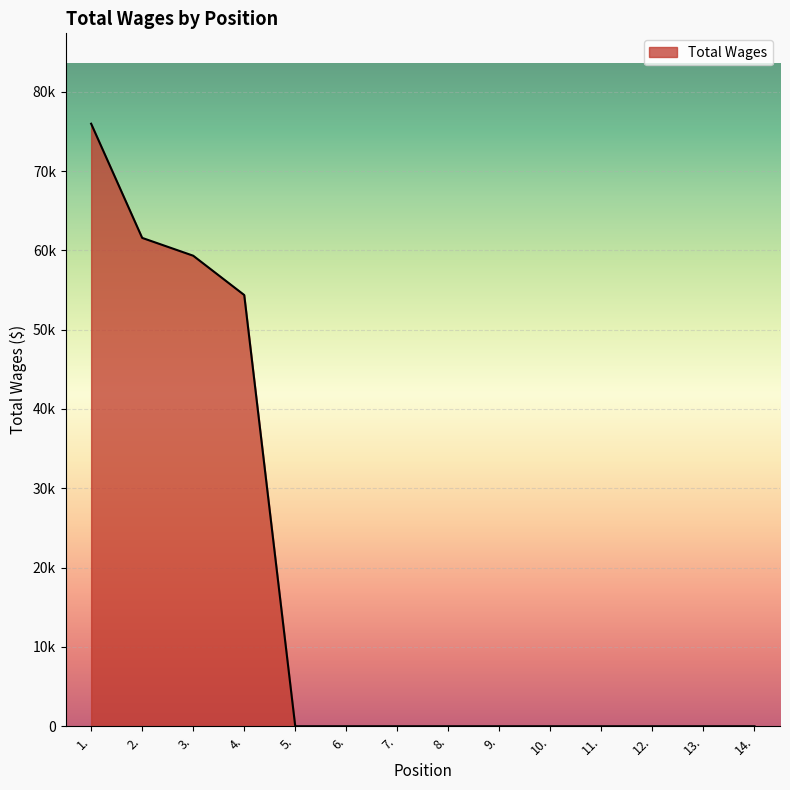

Reading right to left, what are all the values shown in this chart?

0	0	0	0	0	0	0	0	0	0	54366	59322	61568	75962